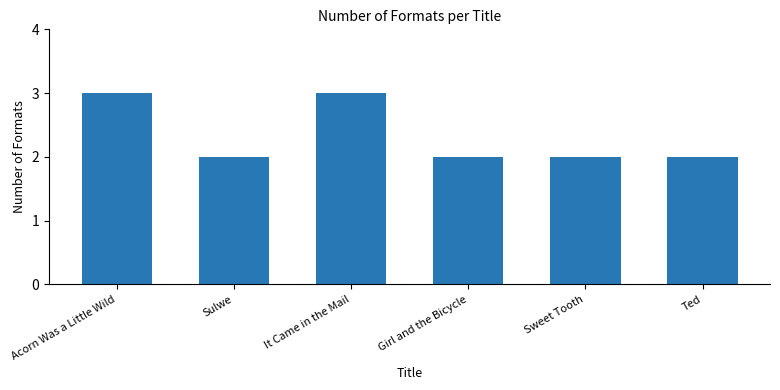

What is the label of the 3rd bar from the right?

Girl and the Bicycle